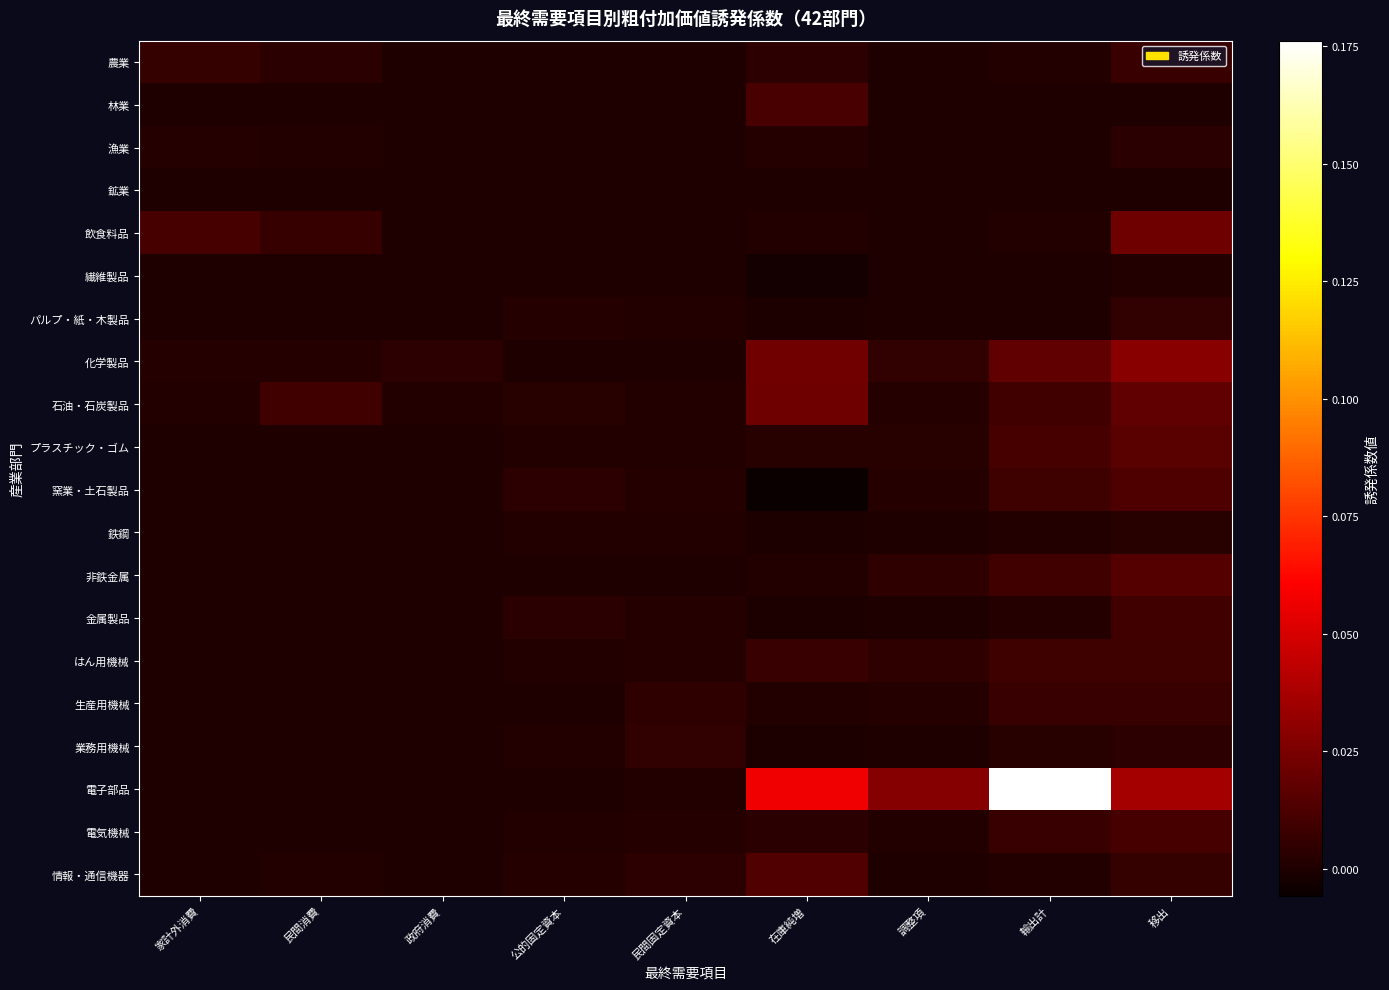

Which series has the largest total across all categories?

電子部品